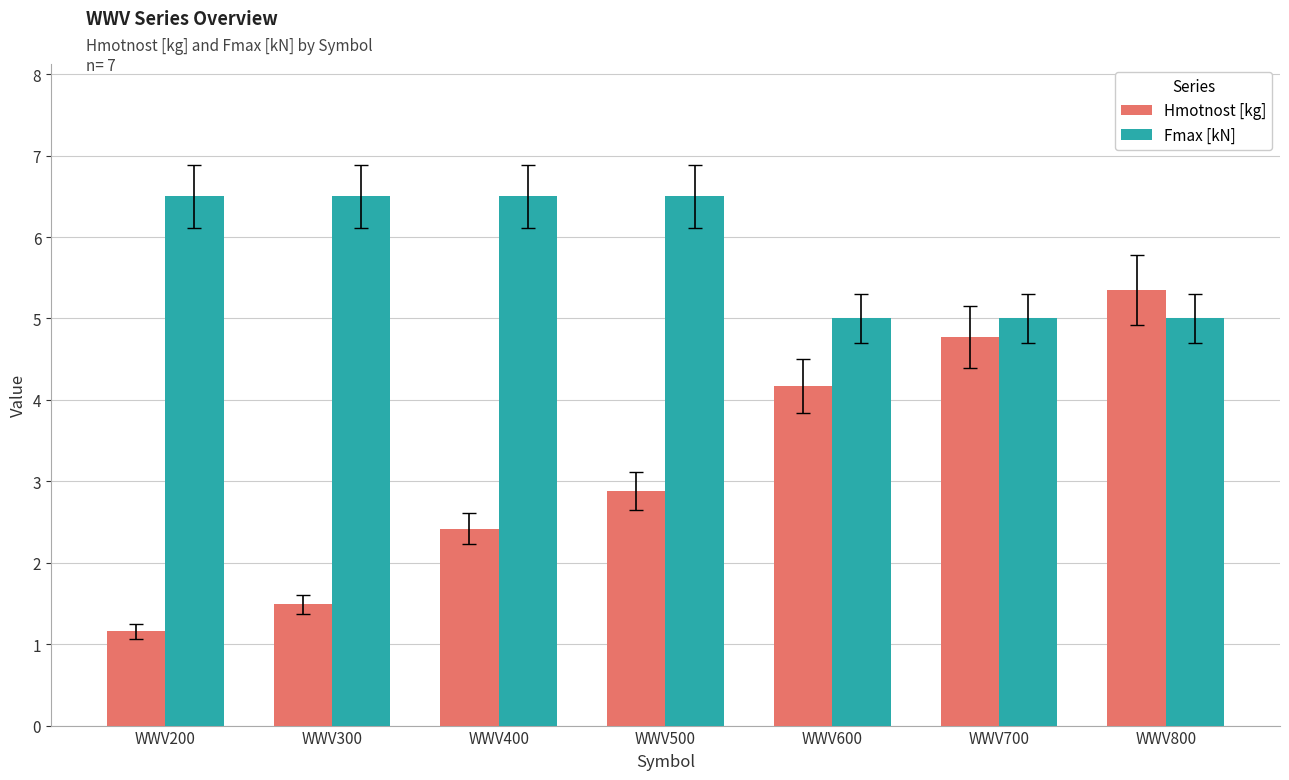

How many values in the Hmotnost [kg] series are below 2?

2